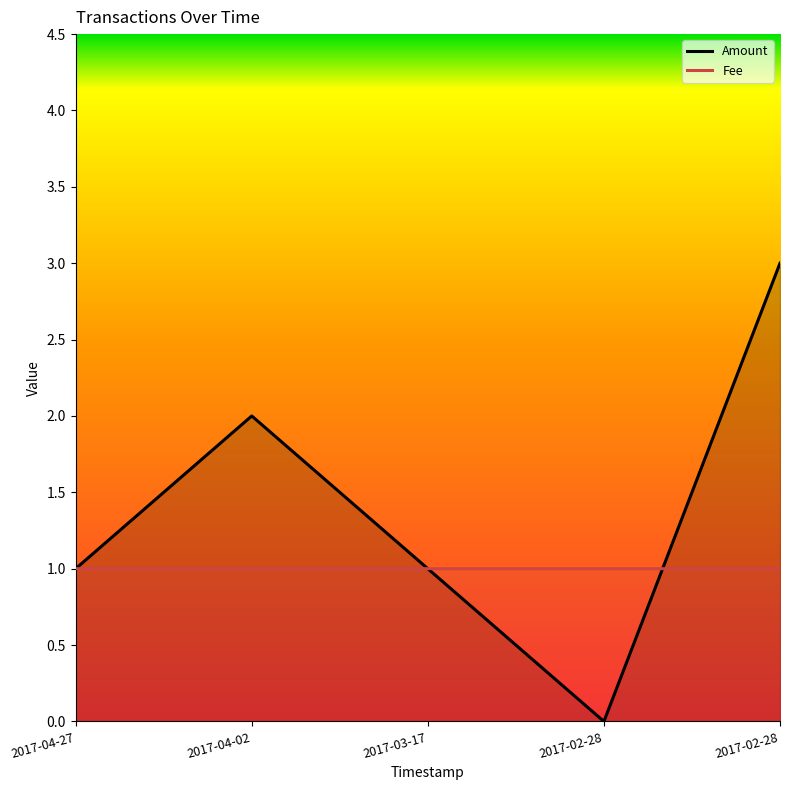

Reading left to right, extract all data points from this chart.

Amount: 1.0	2.0	1.0	0.0	3.0
Fee: 1.0	1.0	1.0	1.0	1.0